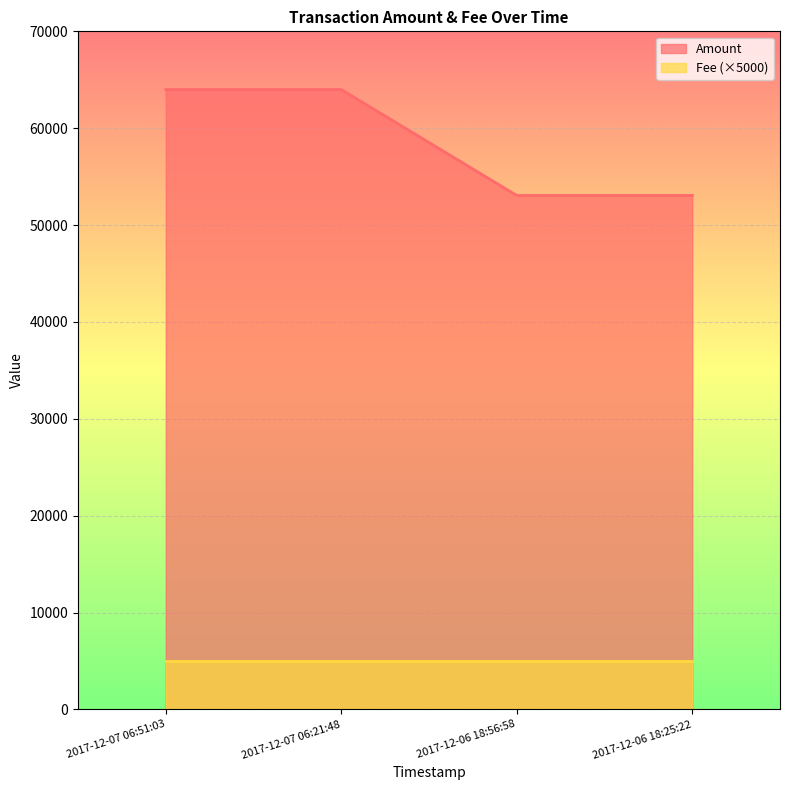

What is the greatest value displayed?

63991.0